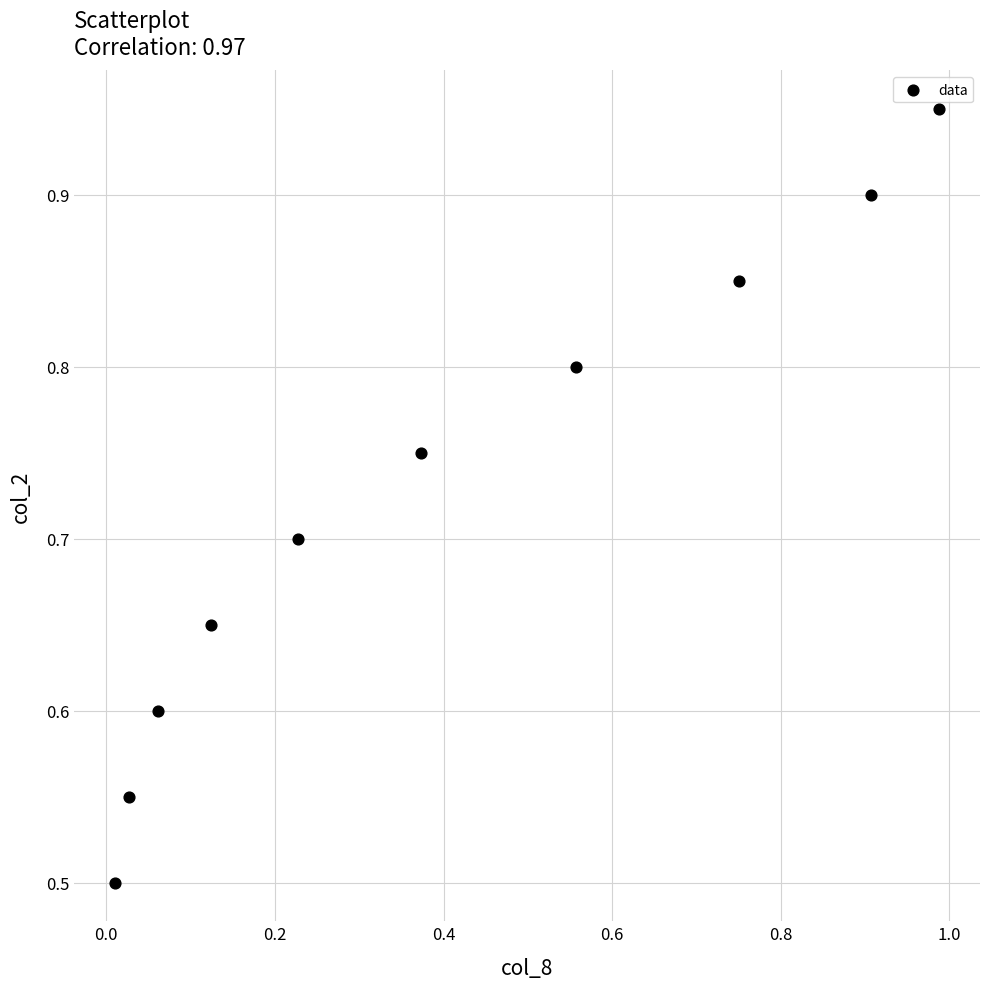

What Y value in the scatter plot is closest to 0?

0.5